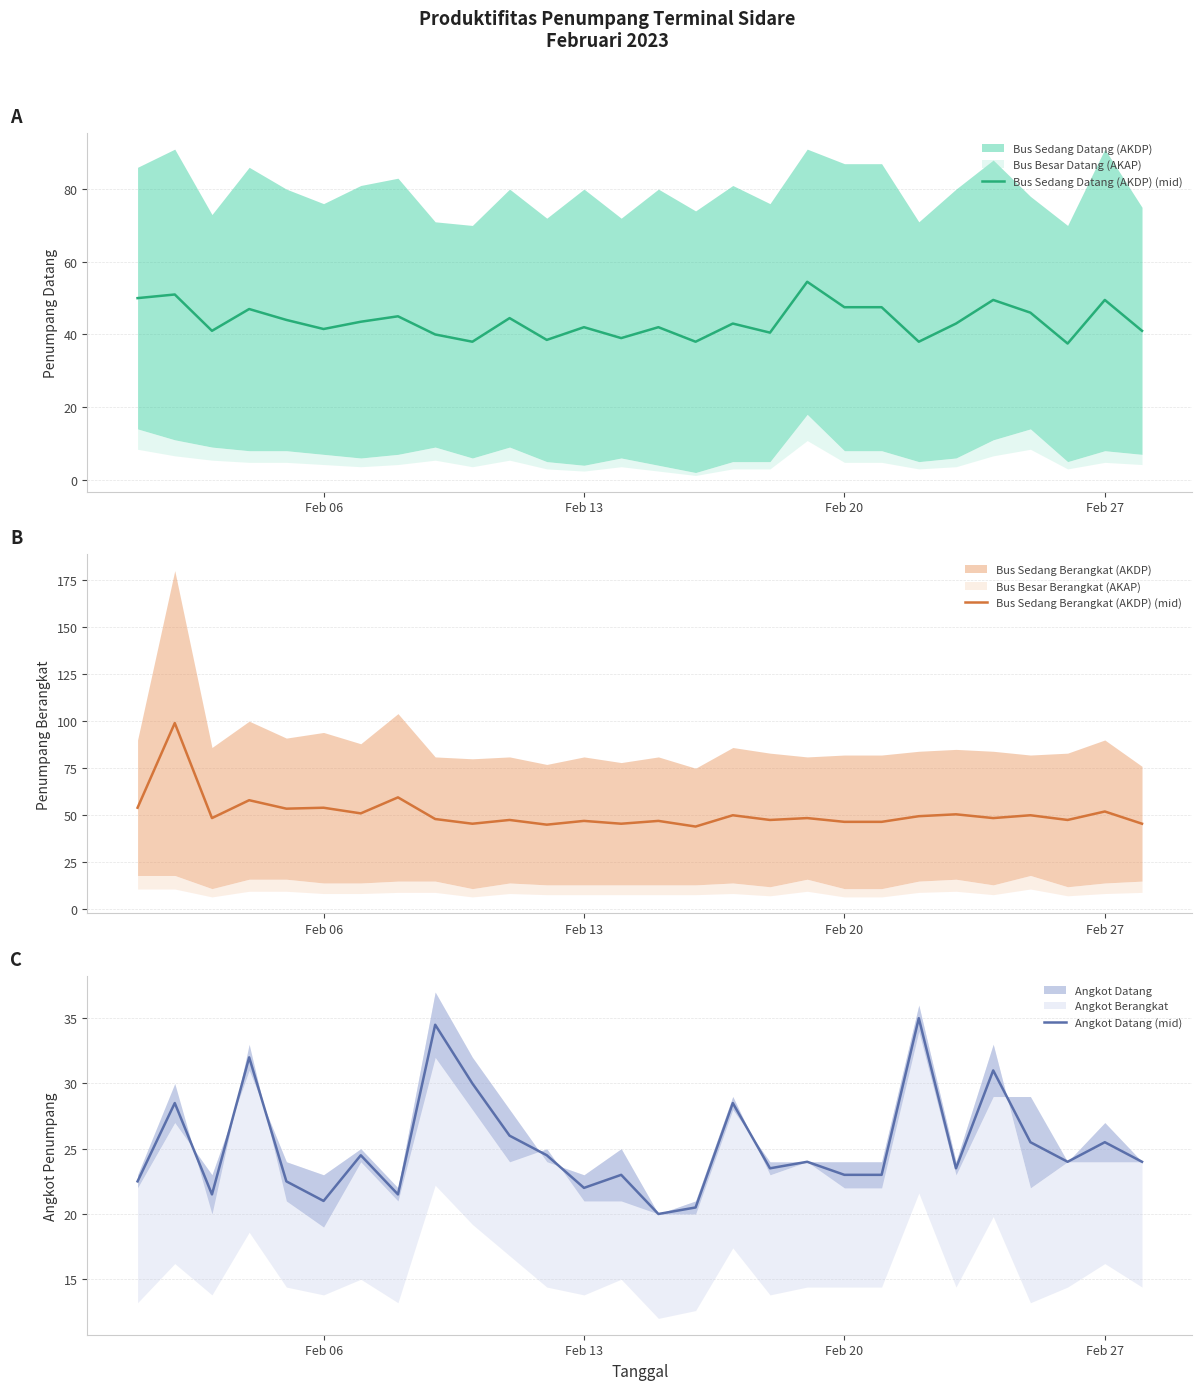

Which series has the largest total across all categories?

Bus Sedang Berangkat (AKDP) (mid)